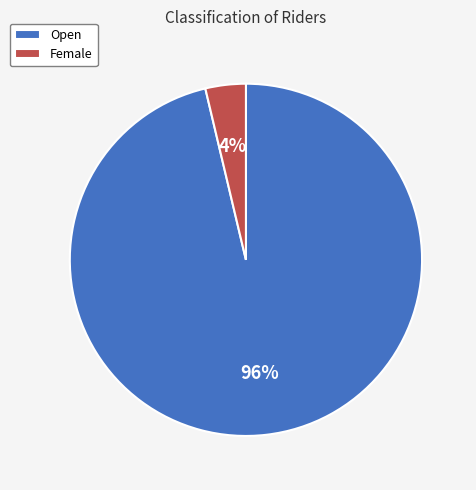

To the nearest percent, what portion does Female represent?

4%